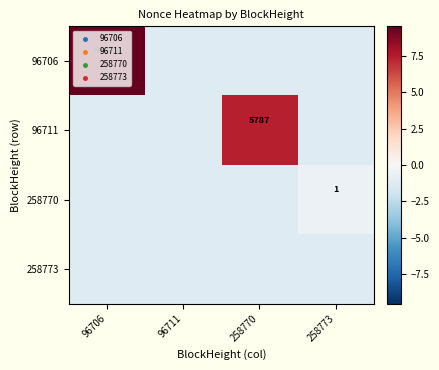

Read the 96711 value at 258770.

7.4